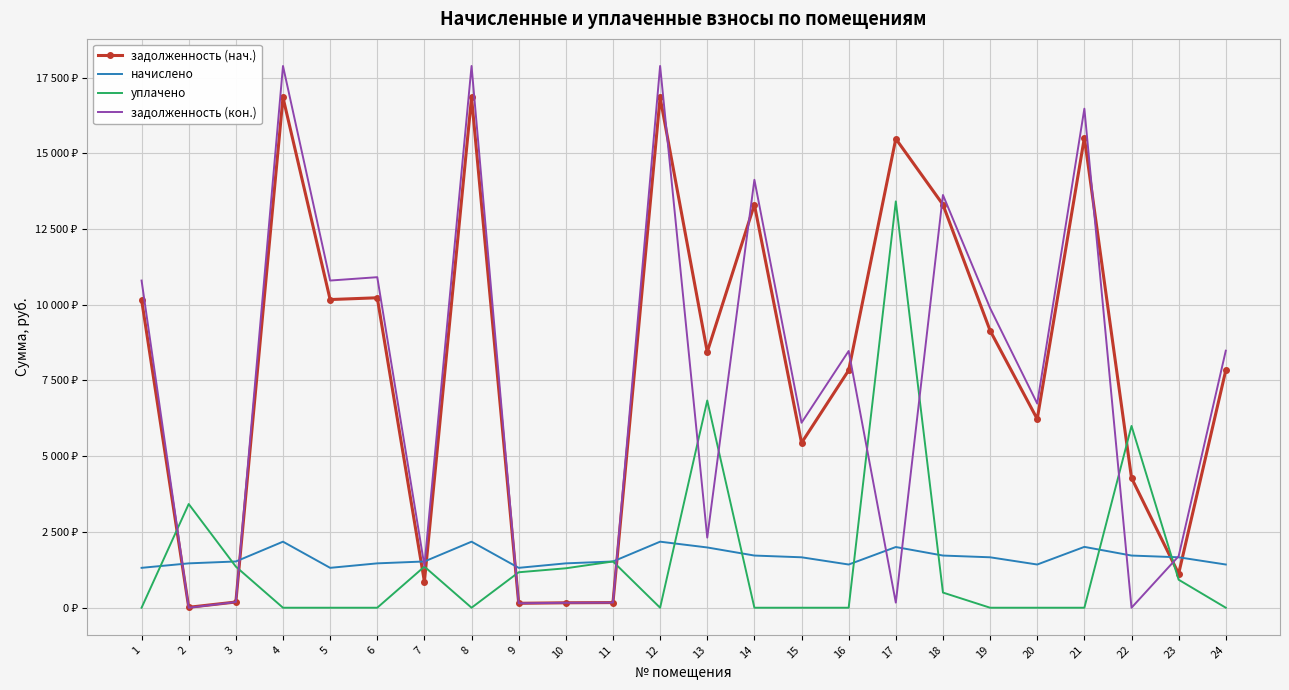

What are all the series names shown in the legend?

задолженность (нач.), начислено, уплачено, задолженность (кон.)